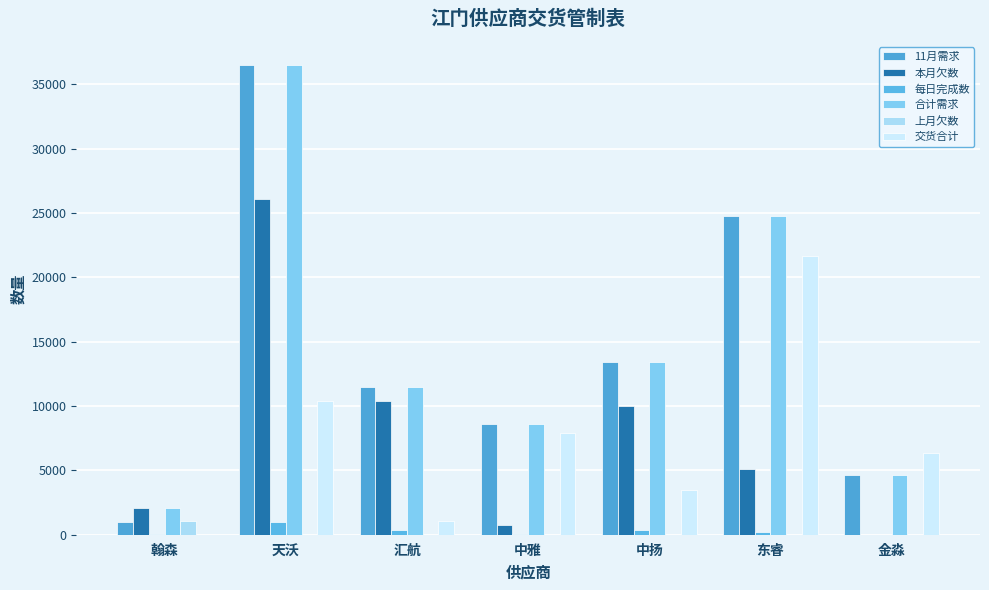

Which series has the largest total across all categories?

合计需求